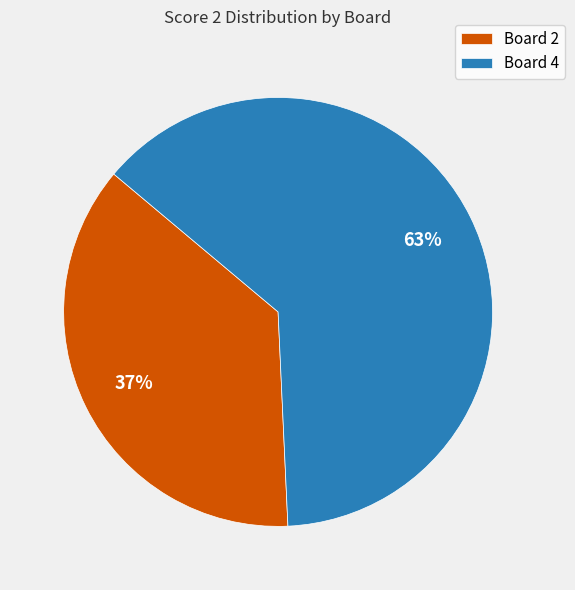

How many slices are in this pie chart?

2